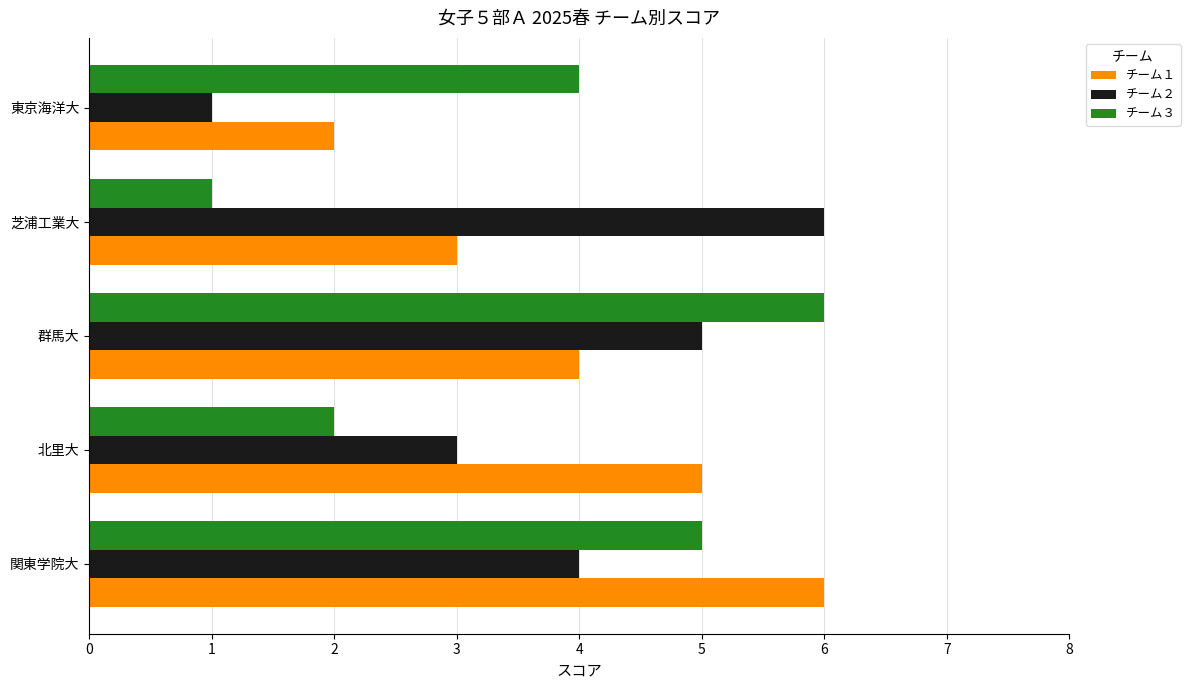

True or false: チーム１ has a value of 6 at 関東学院大.

True